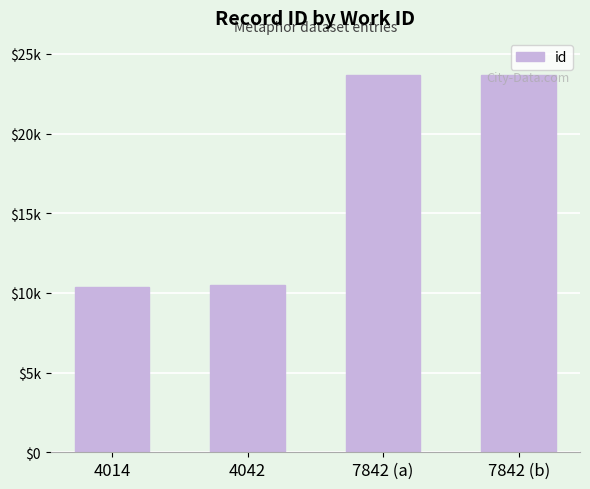

What is the difference between the maximum and minimum values?

13264